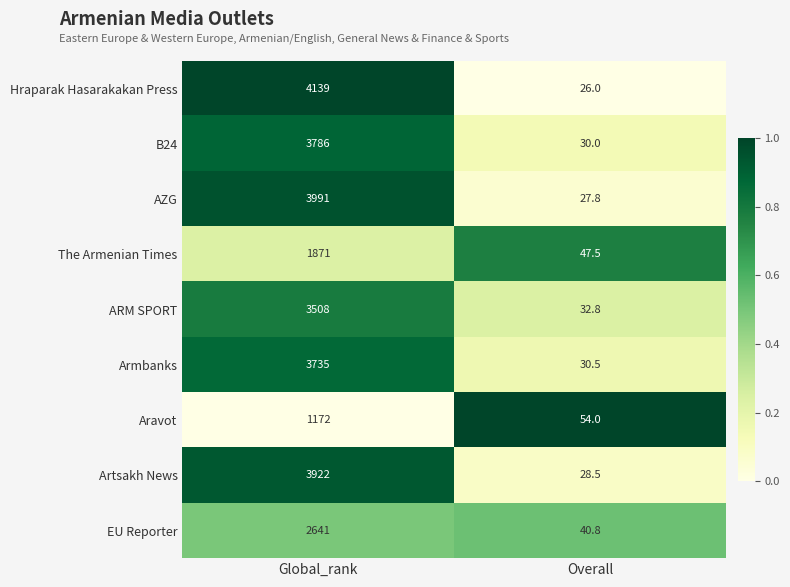

What is the greatest value displayed?

4139.0